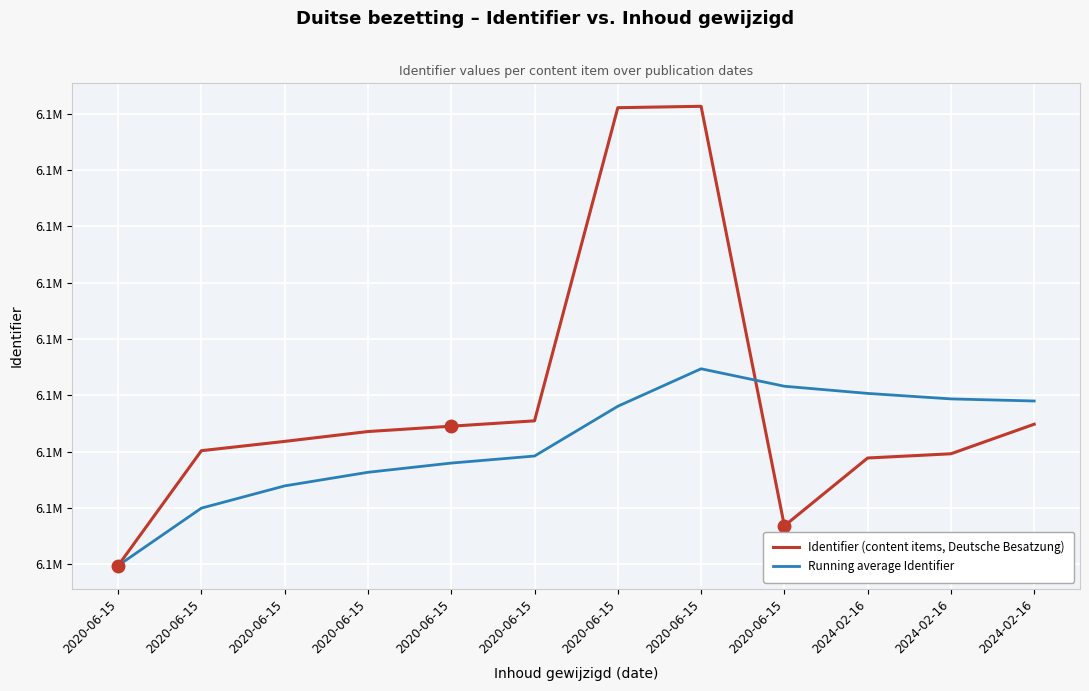

List the series in order of their overall mean, lowest first.

Running average Identifier, Identifier (content items, Deutsche Besatzung)